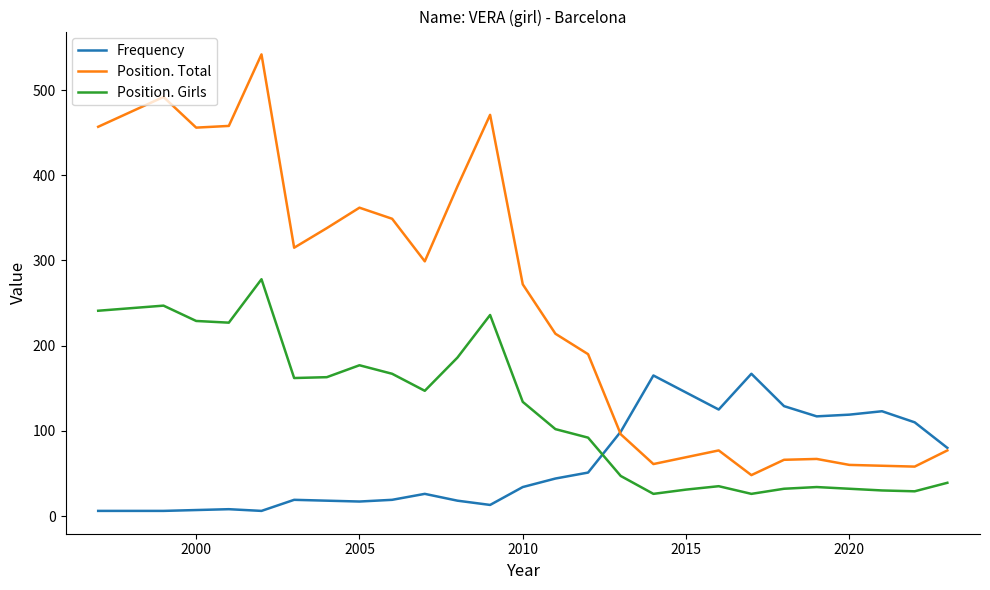

True or false: Frequency has a value of 23 at 12.

False